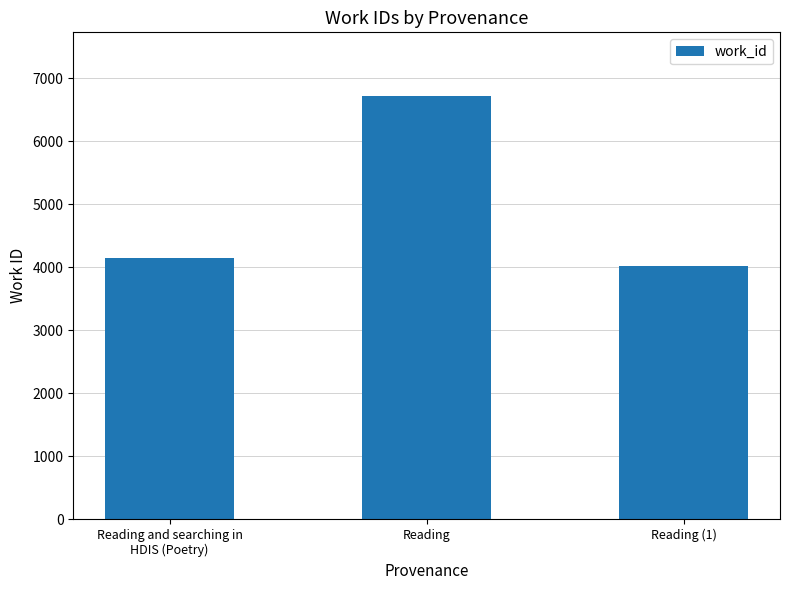

Reading right to left, list all the values displayed in this chart.

4024	6718	4151